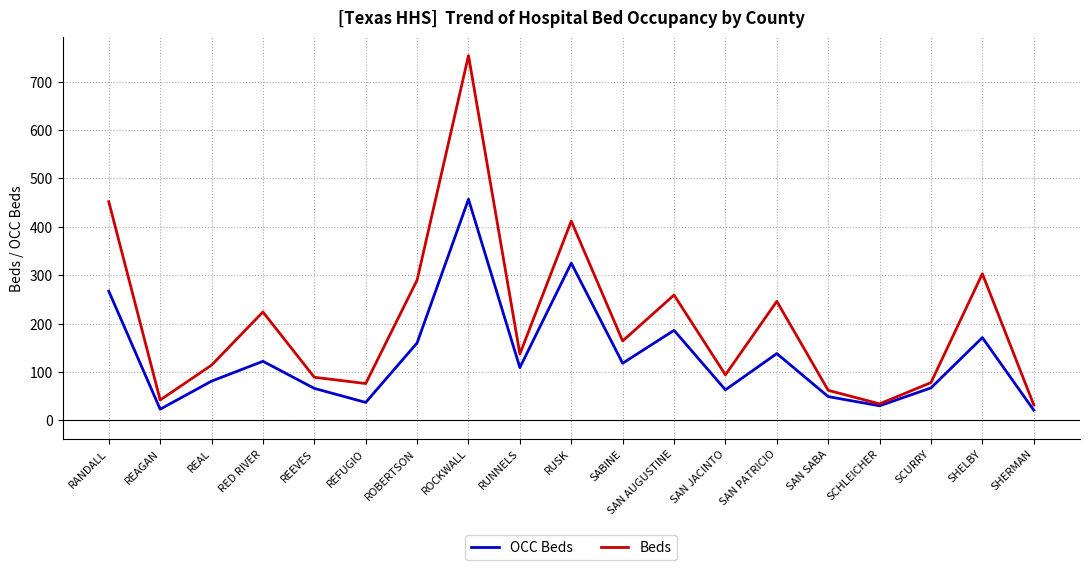

Which series has the largest total across all categories?

Beds